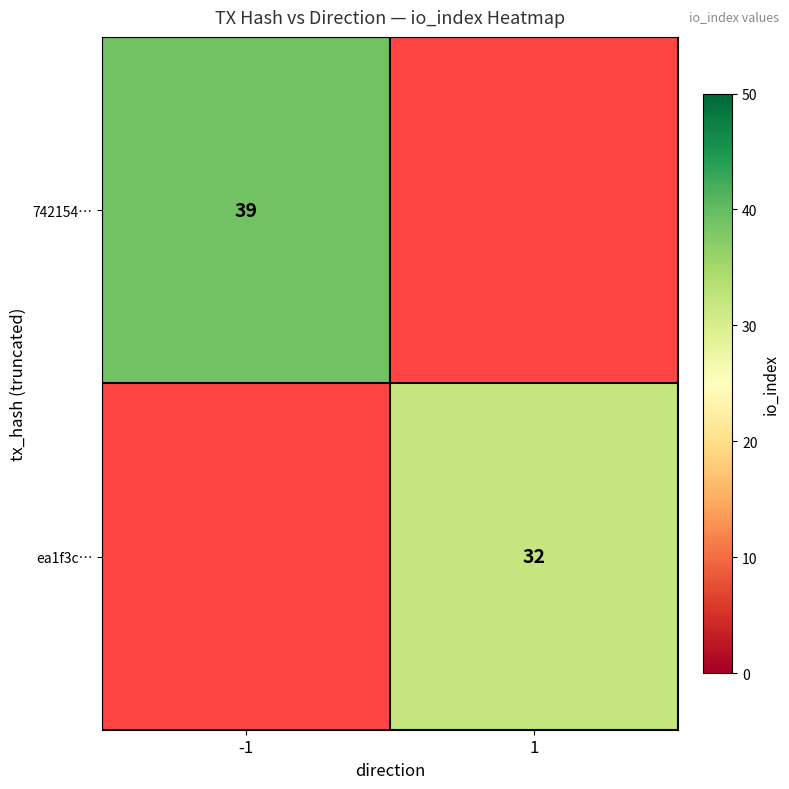

The value of ea1f3c… at 1 is 32. True or false?

True